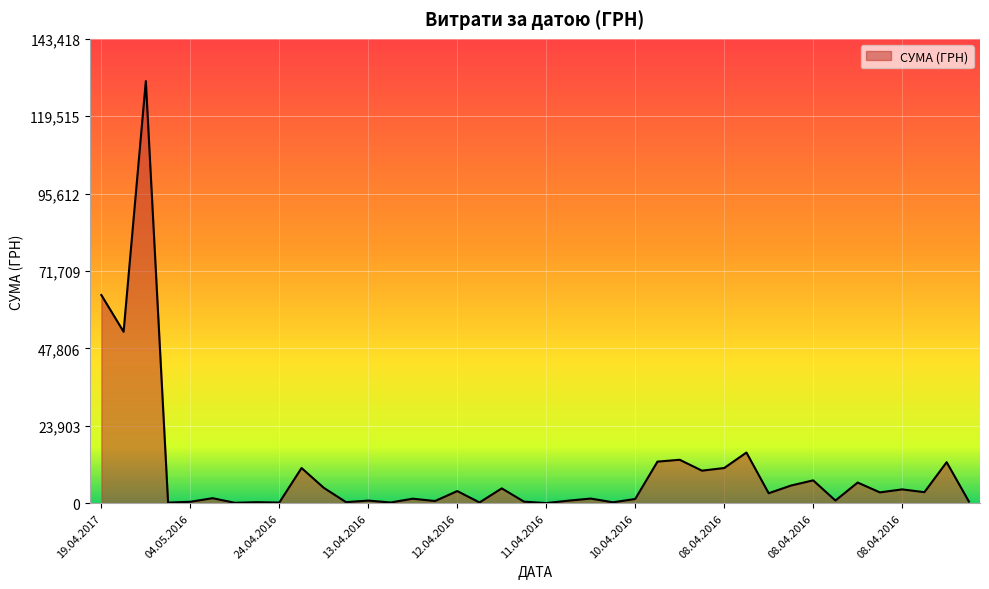

Does the chart display data point markers on the line(s)?

No